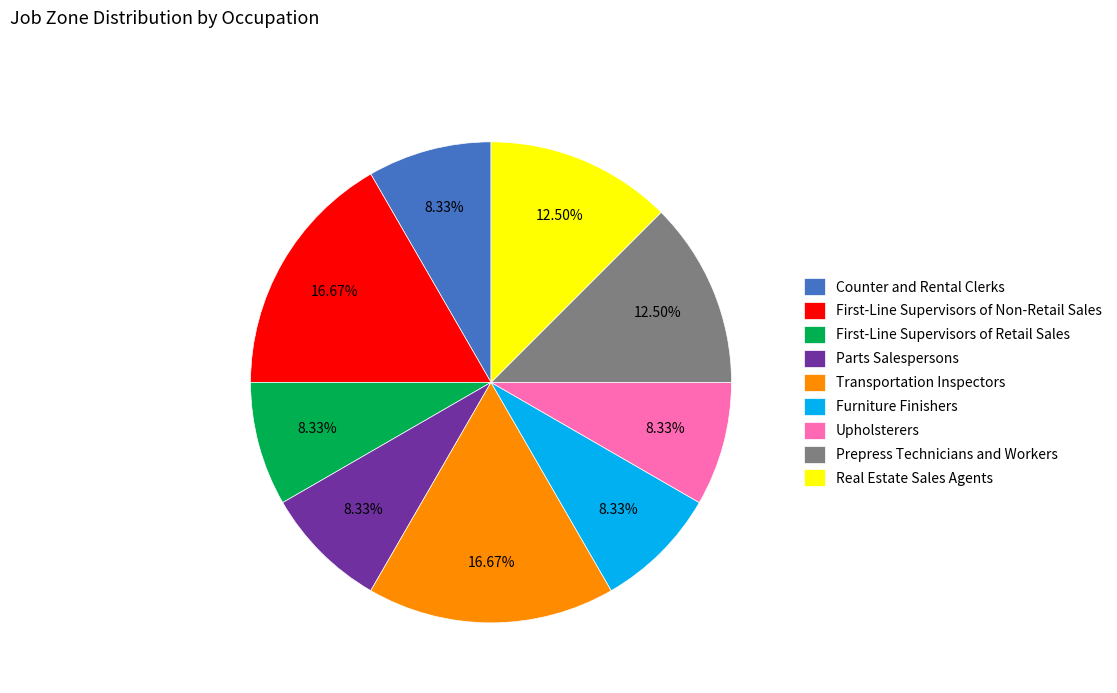

True or false: Parts Salespersons accounts for 8% of the total.

True